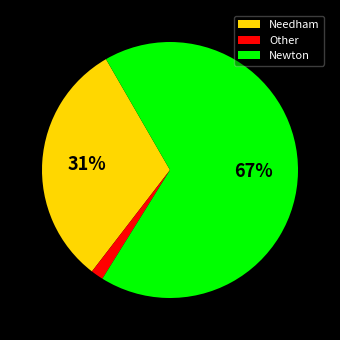

Does any single category account for the majority?

Yes